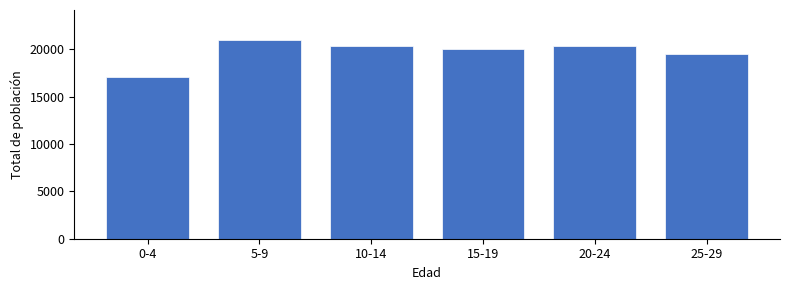

What is the approximate value at 0-4?

17110